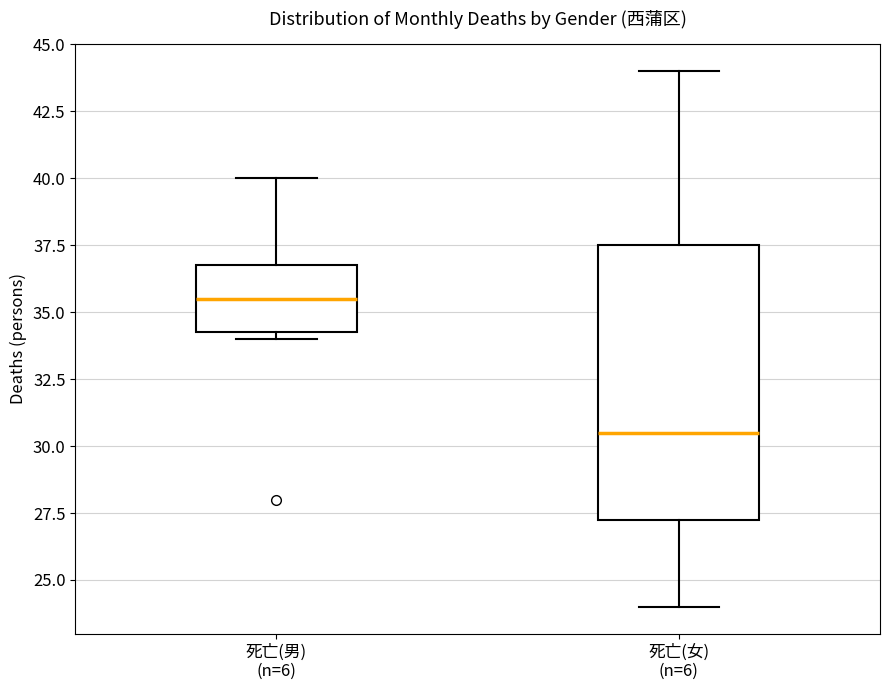

Comparing the boxes themselves (not the whiskers), which one is the tallest?

死亡(女) (n=6)